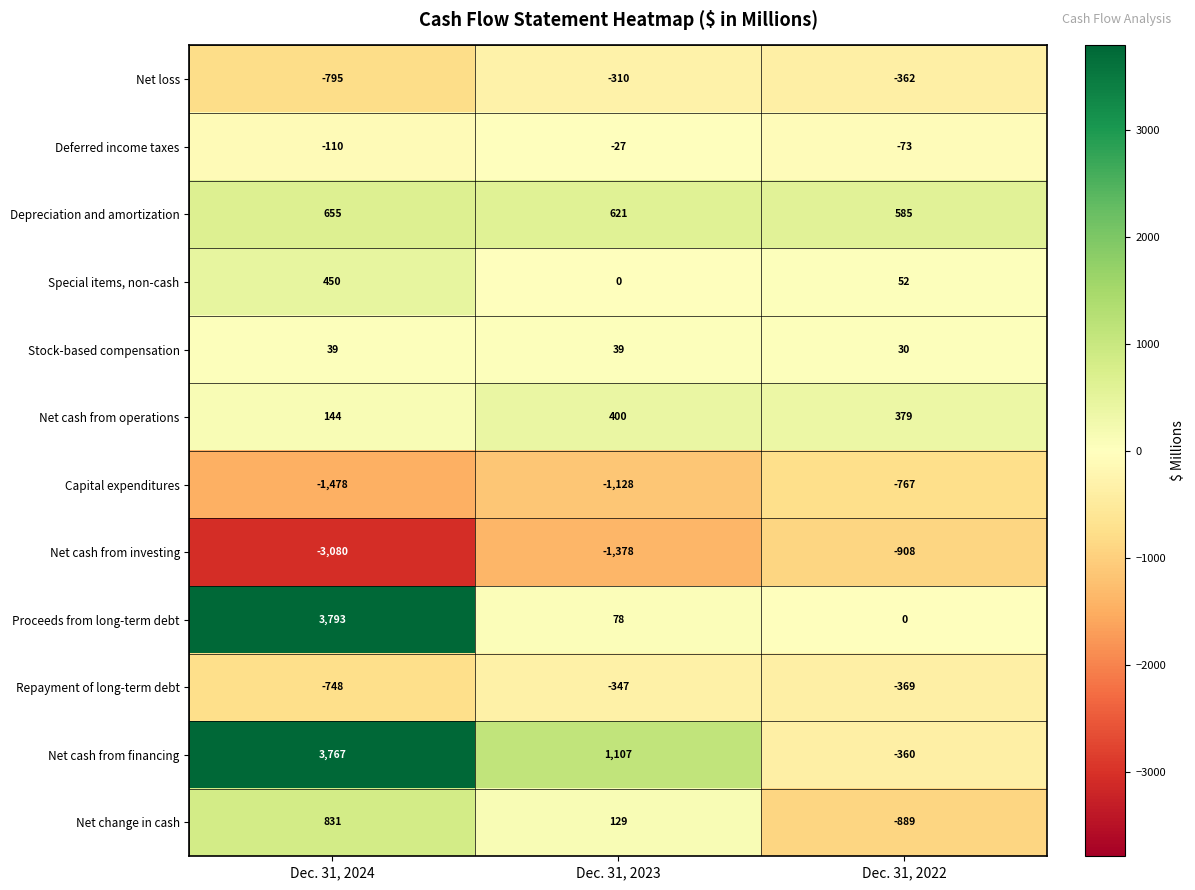

What is the greatest value displayed?

3793